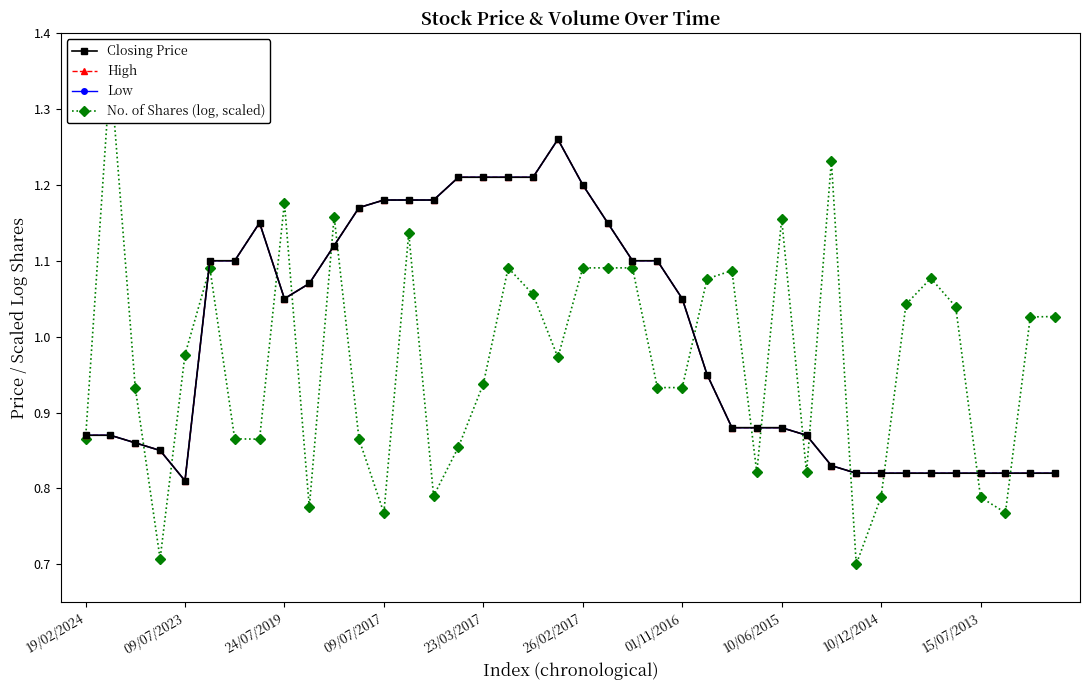

In No. of Shares (log, scaled), how many points are lower than both neighbors (excluding endpoints)?

10